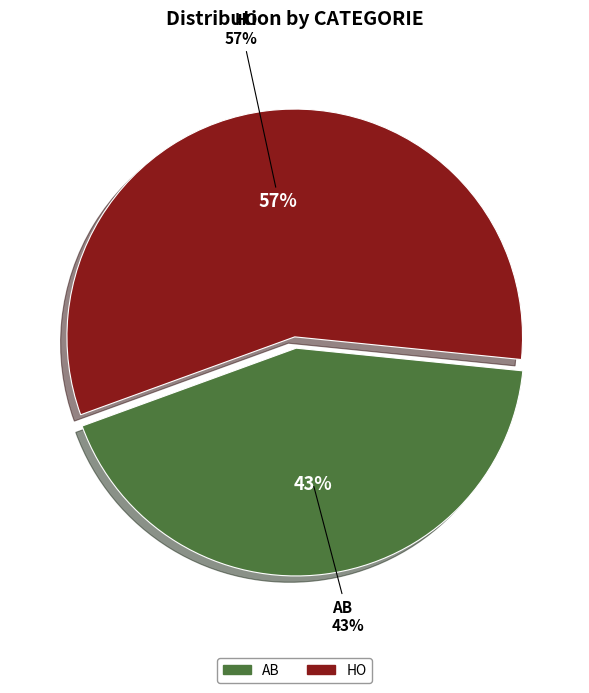

Rank the categories by value from highest to lowest.

HO, AB